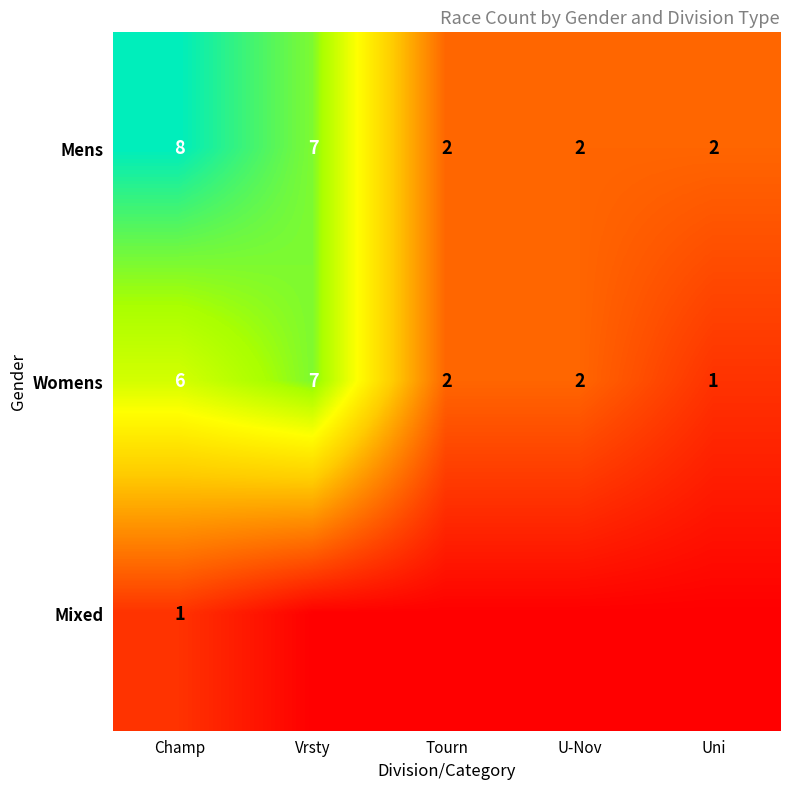

At which label does Womens reach its minimum?

Uni